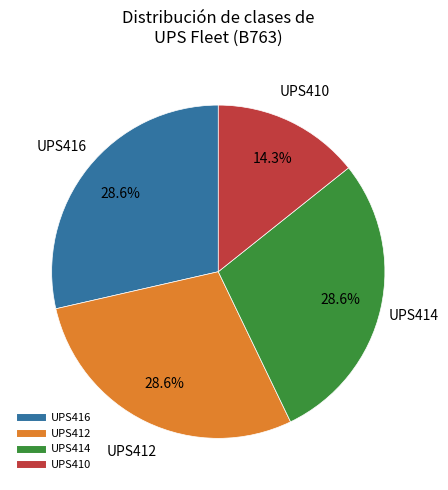

Does any single category account for the majority?

No